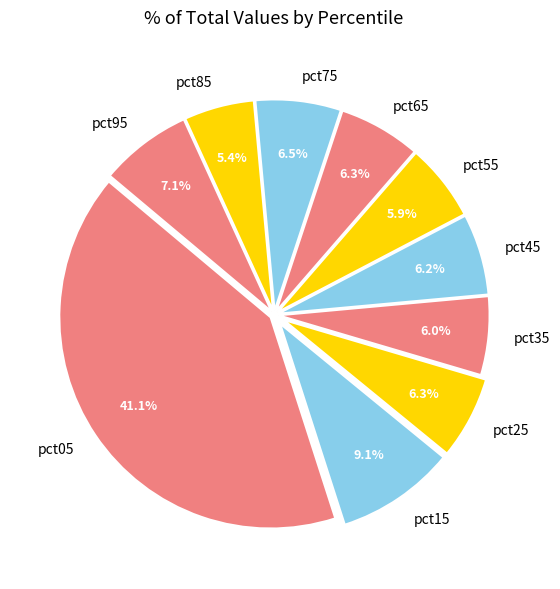

Which has a higher value, pct35 or pct15?

pct15